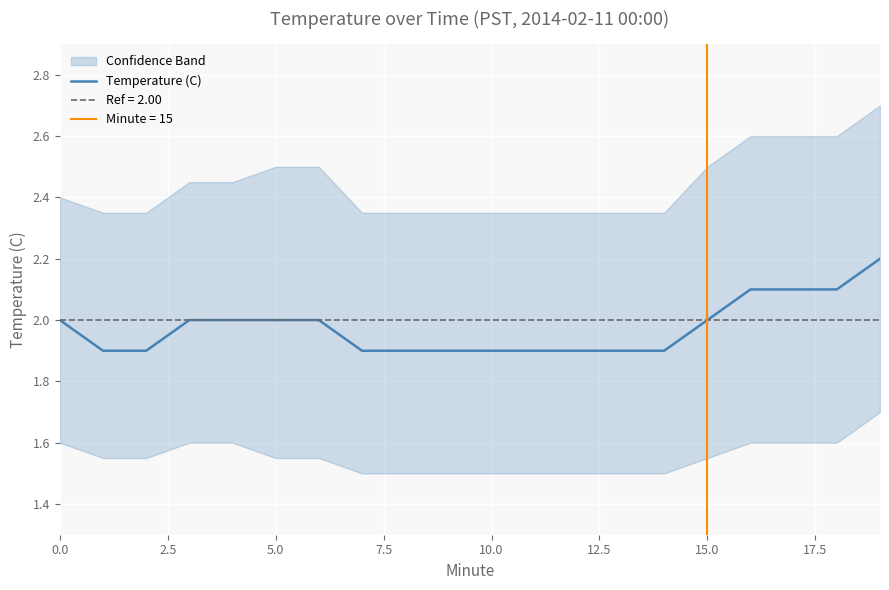

Where does the data first go above 2?

16